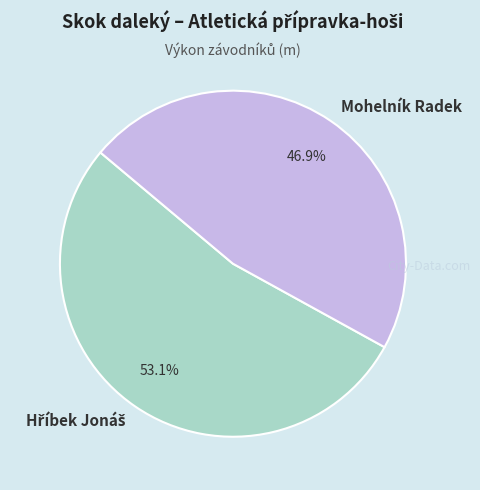

Does Mohelník Radek account for over 50% of the chart?

No